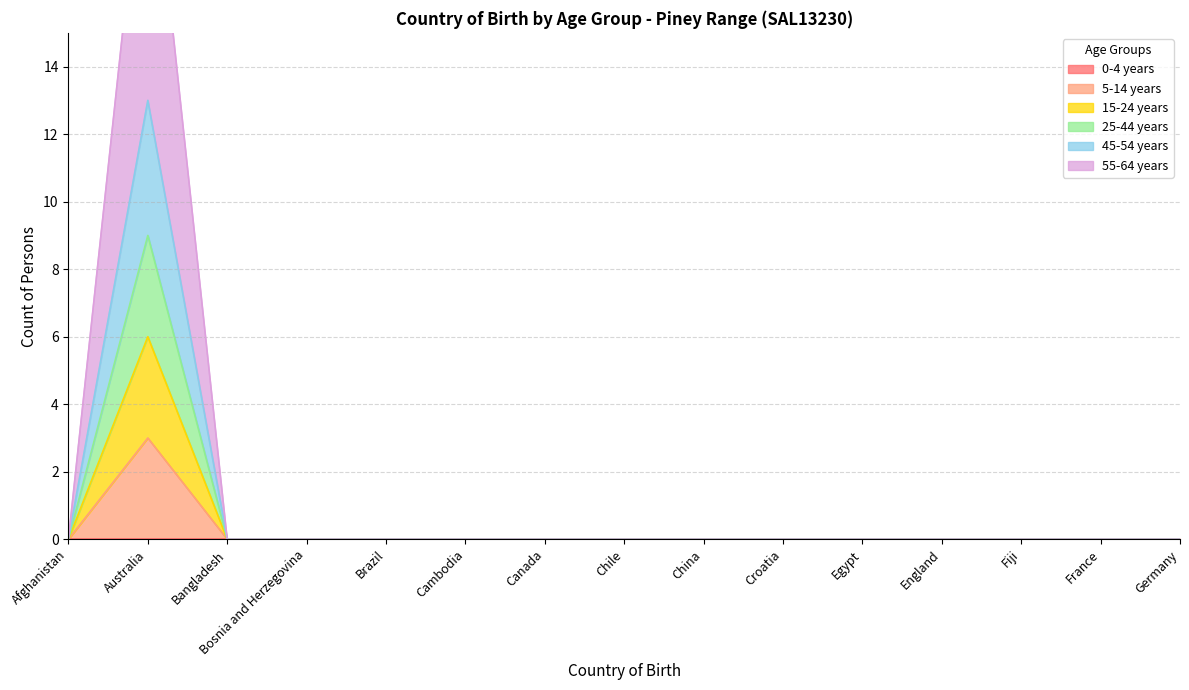

Where is 5-14 years nearest to the value 6?

Afghanistan